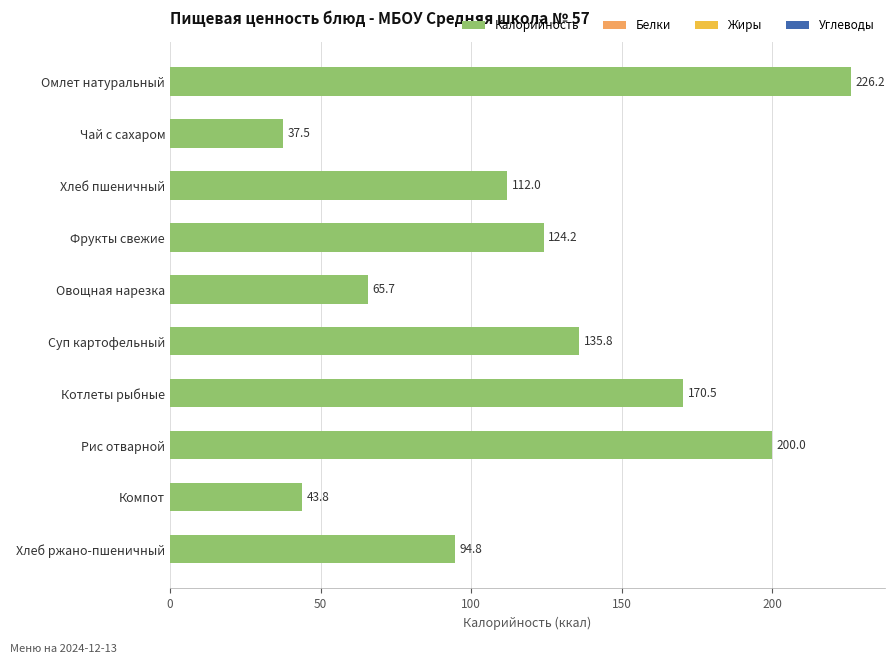

What is the label of the 5th bar from the top?

Овощная нарезка